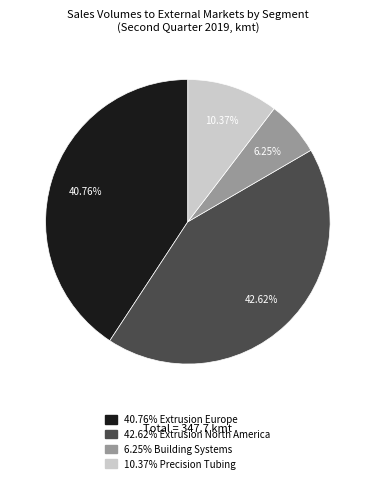

Is there any slice that represents more than half of the pie?

No